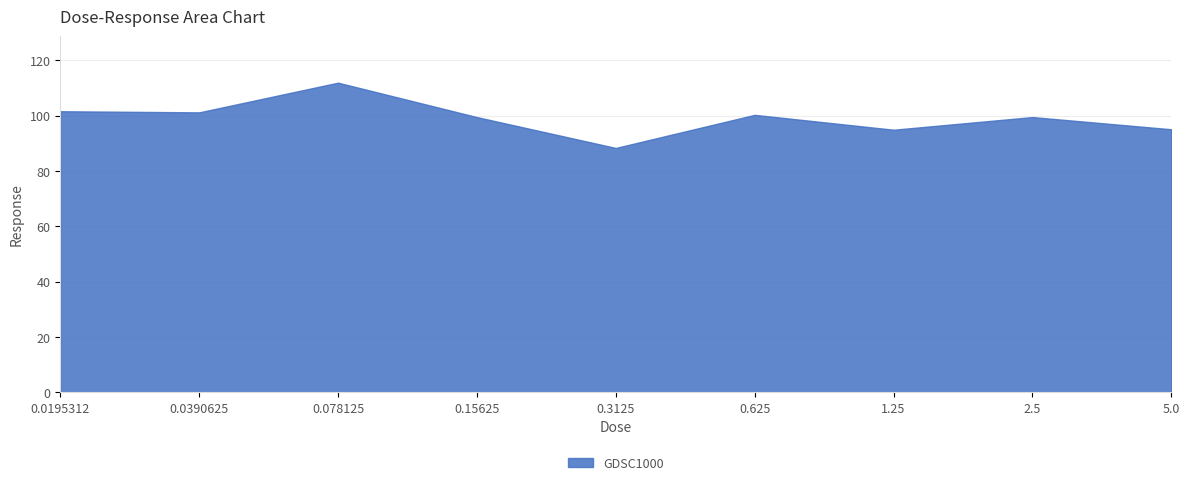

True or false: the data shows 88.3 at 0.3125.

True